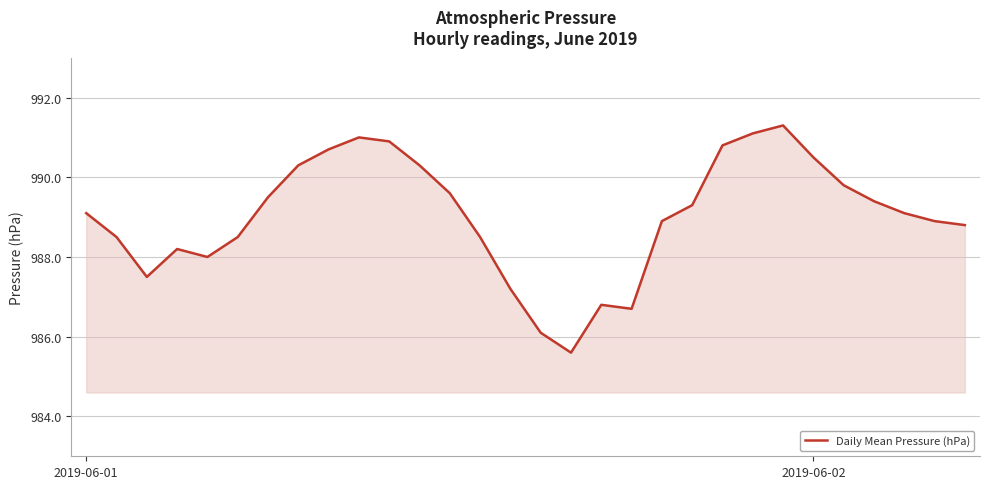

What is the maximum value shown in the chart?

991.3